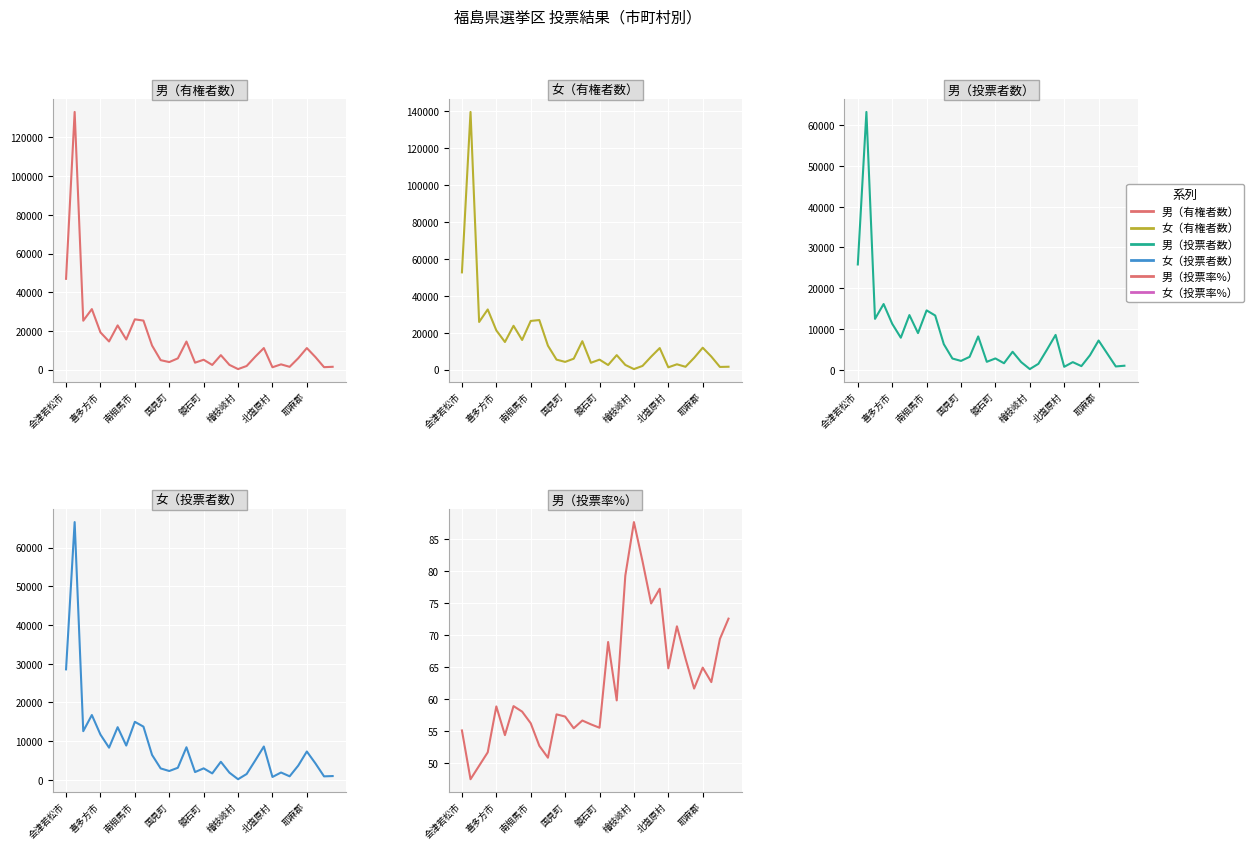

Reading right to left, what are all the values shown in this chart?

男（有権者数）: 1416.0	1224.0	6434.0	11102.0	5846.0	1406.0	2675.0	1175.0	11109.0	6634.0	1831.0	234.0	2410.0	7443.0	2375.0	5068.0	3545.0	14484.0	5777.0	3856.0	4851.0	12414.0	25309.0	25959.0	15550.0	22825.0	14519.0	19218.0	31255.0	25245.0	133210.0	46910.0
女（有権者数）: 1502.0	1396.0	7019.0	11814.0	6321.0	1477.0	2831.0	1185.0	11623.0	6952.0	1951.0	235.0	2485.0	7799.0	2440.0	5359.0	3649.0	15350.0	5860.0	4136.0	5354.0	12926.0	26798.0	26323.0	16001.0	23697.0	14908.0	21202.0	32544.0	25757.0	139566.0	52639.0
男（投票者数）: 1027.0	849.0	4029.0	7203.0	3602.0	932.0	1908.0	761.0	8576.0	4969.0	1492.0	205.0	1910.0	4448.0	1636.0	2812.0	1986.0	8201.0	3201.0	2207.0	2793.0	6308.0	13330.0	14587.0	9020.0	13437.0	7889.0	11304.0	16144.0	12508.0	63204.0	25835.0
女（投票者数）: 1008.0	930.0	4274.0	7348.0	3705.0	943.0	1926.0	774.0	8637.0	5033.0	1534.0	190.0	1880.0	4692.0	1695.0	2997.0	2039.0	8440.0	3147.0	2312.0	2981.0	6471.0	13767.0	15011.0	8883.0	13625.0	8337.0	11718.0	16766.0	12596.0	66581.0	28555.0
男（投票率%）: 72.5	69.4	62.6	64.9	61.6	66.3	71.3	64.8	77.2	74.9	81.5	87.6	79.2	59.8	68.9	55.5	56.0	56.6	55.4	57.2	57.6	50.8	52.7	56.2	58.0	58.9	54.3	58.8	51.6	49.5	47.5	55.1